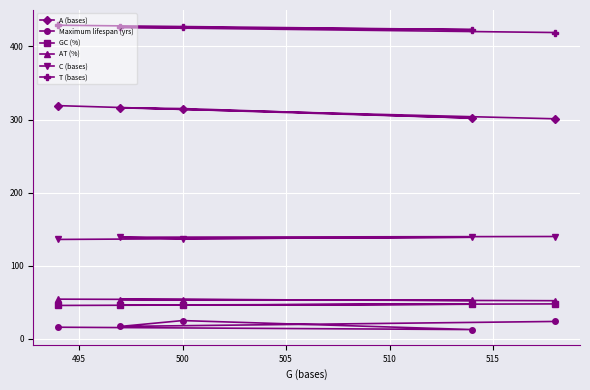

What is the highest value of the AT (%) series?

54.3